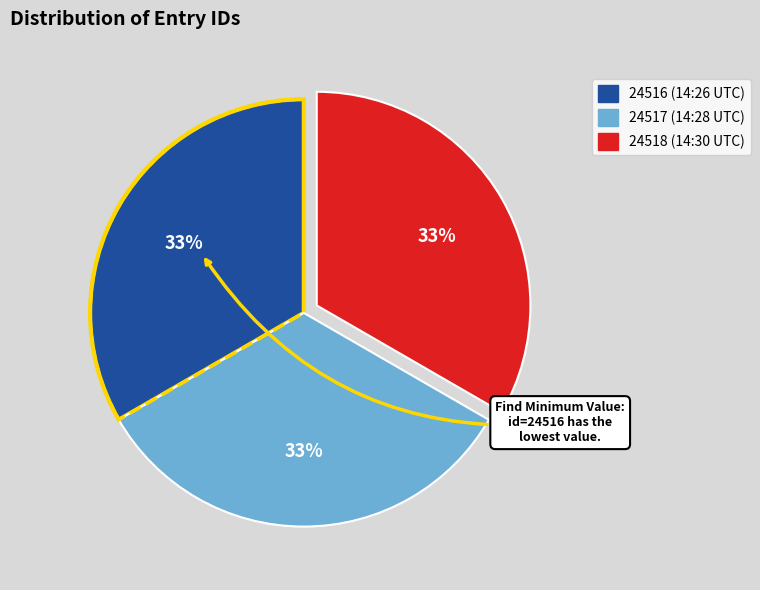

Does any single category account for the majority?

No